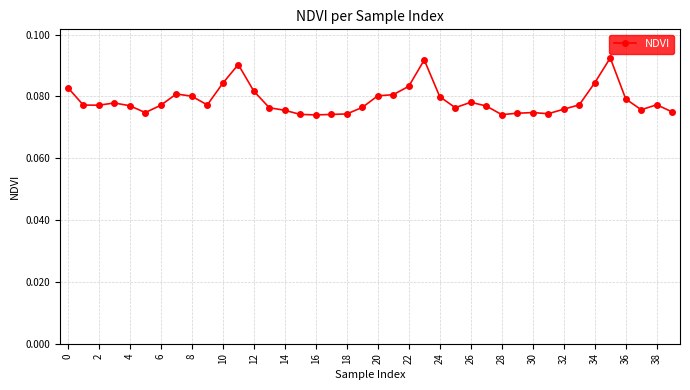

True or false: the data has more than 1 interior local peaks.

True